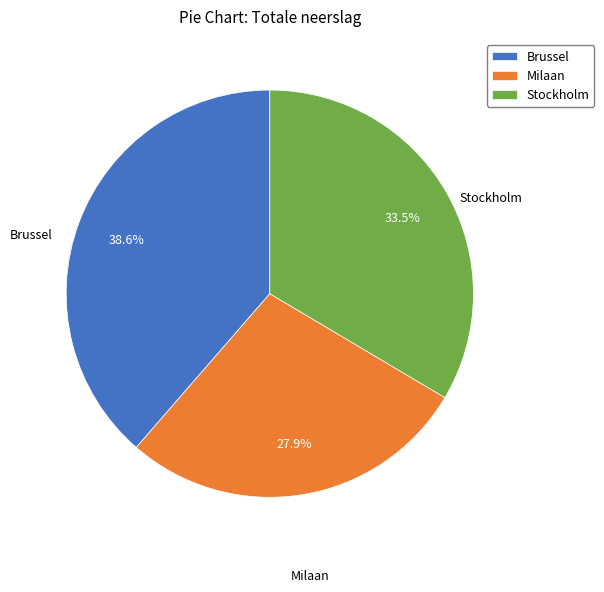

How many slices are in this pie chart?

3